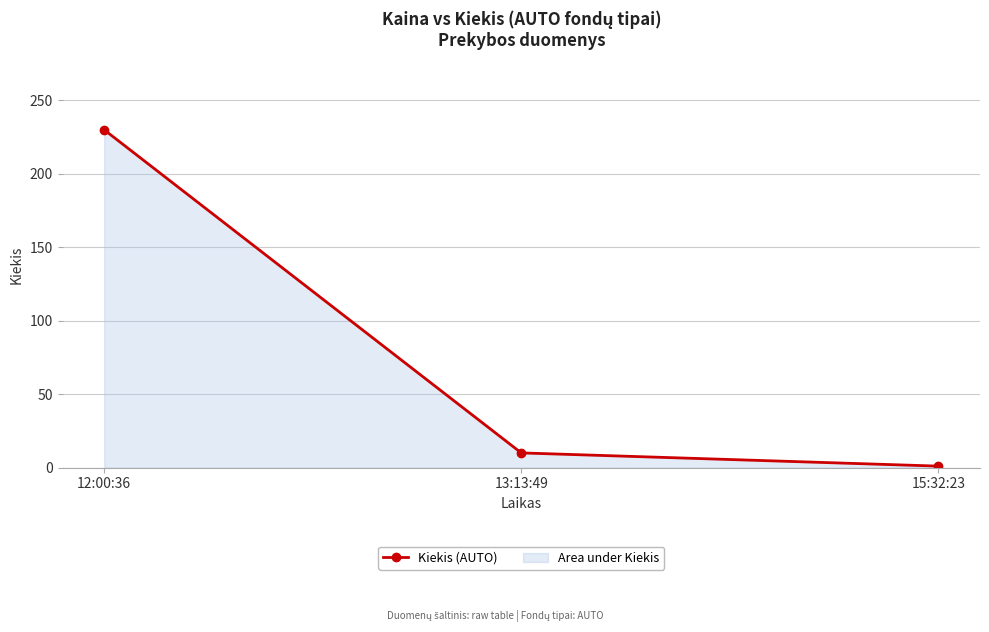

What is the value of the 2nd point from the left?

10